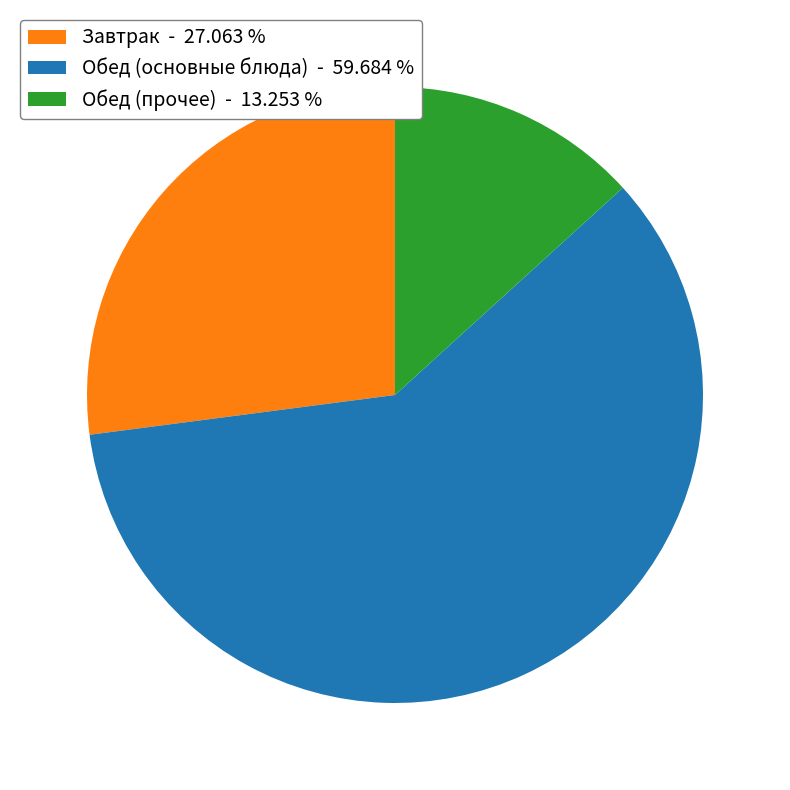

Which has a higher value, Обед (основные блюда) - 59.684 % or Обед (прочее) - 13.253 %?

Обед (основные блюда) - 59.684 %